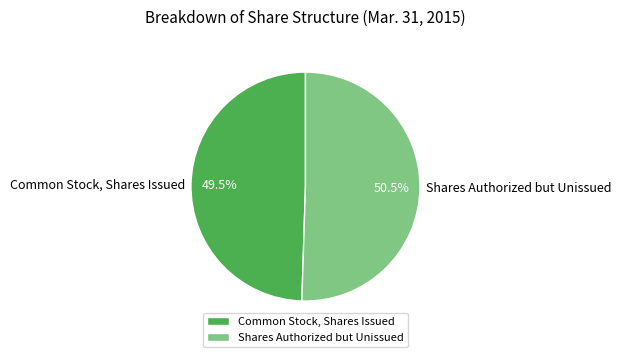

To the nearest percent, what is the difference between the largest and smallest slice percentages?

1%